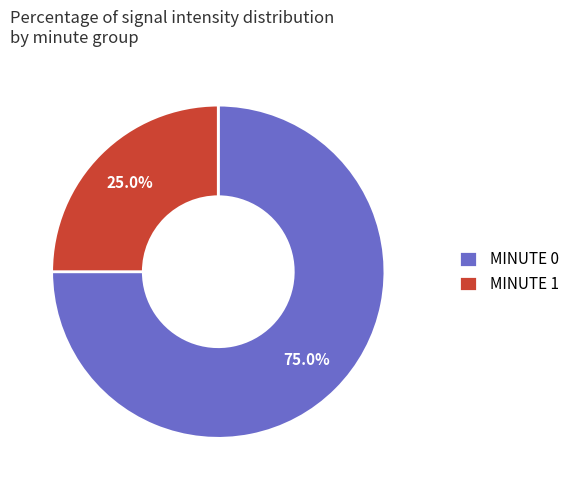

Which slice represents more than half of the pie?

MINUTE 0